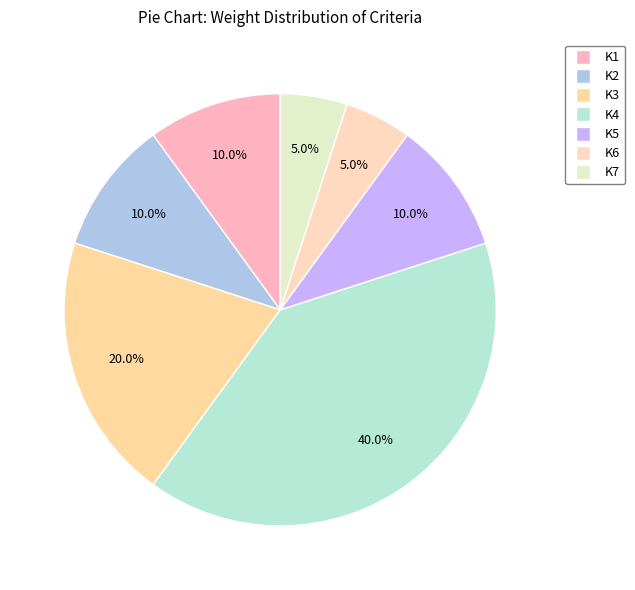

How much of the chart is everything except K5?

90.0%